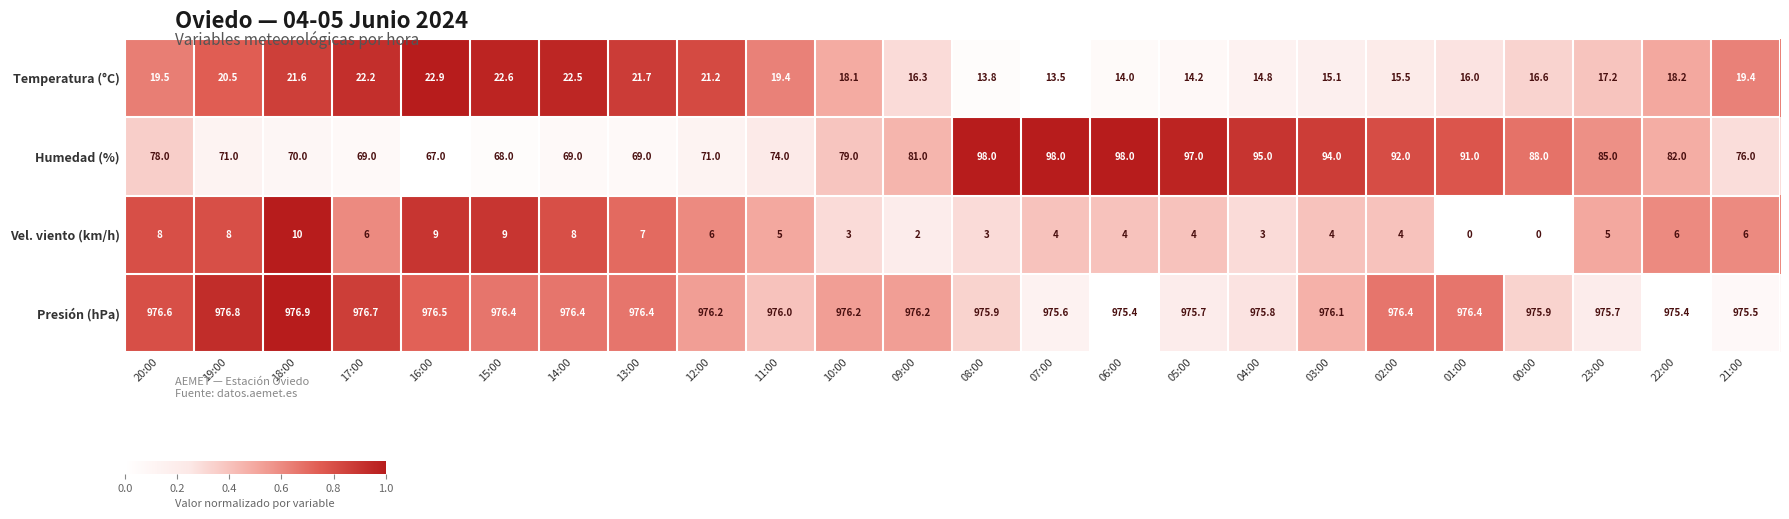

What is the sum of the Vel. viento (km/h) values at 18:00 and 07:00?

14.0